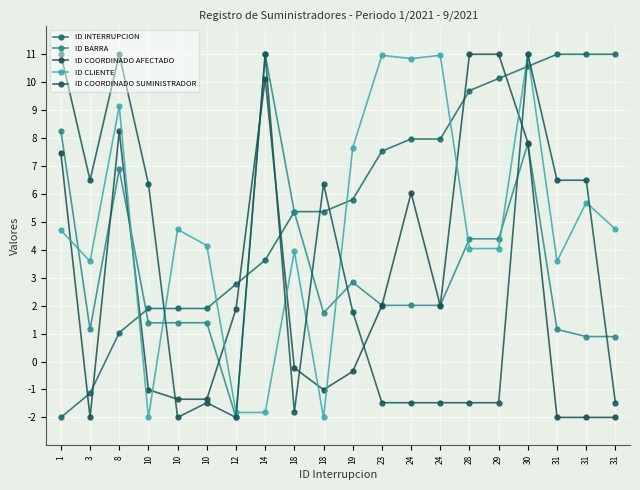

Count the number of data series in this chart.

5